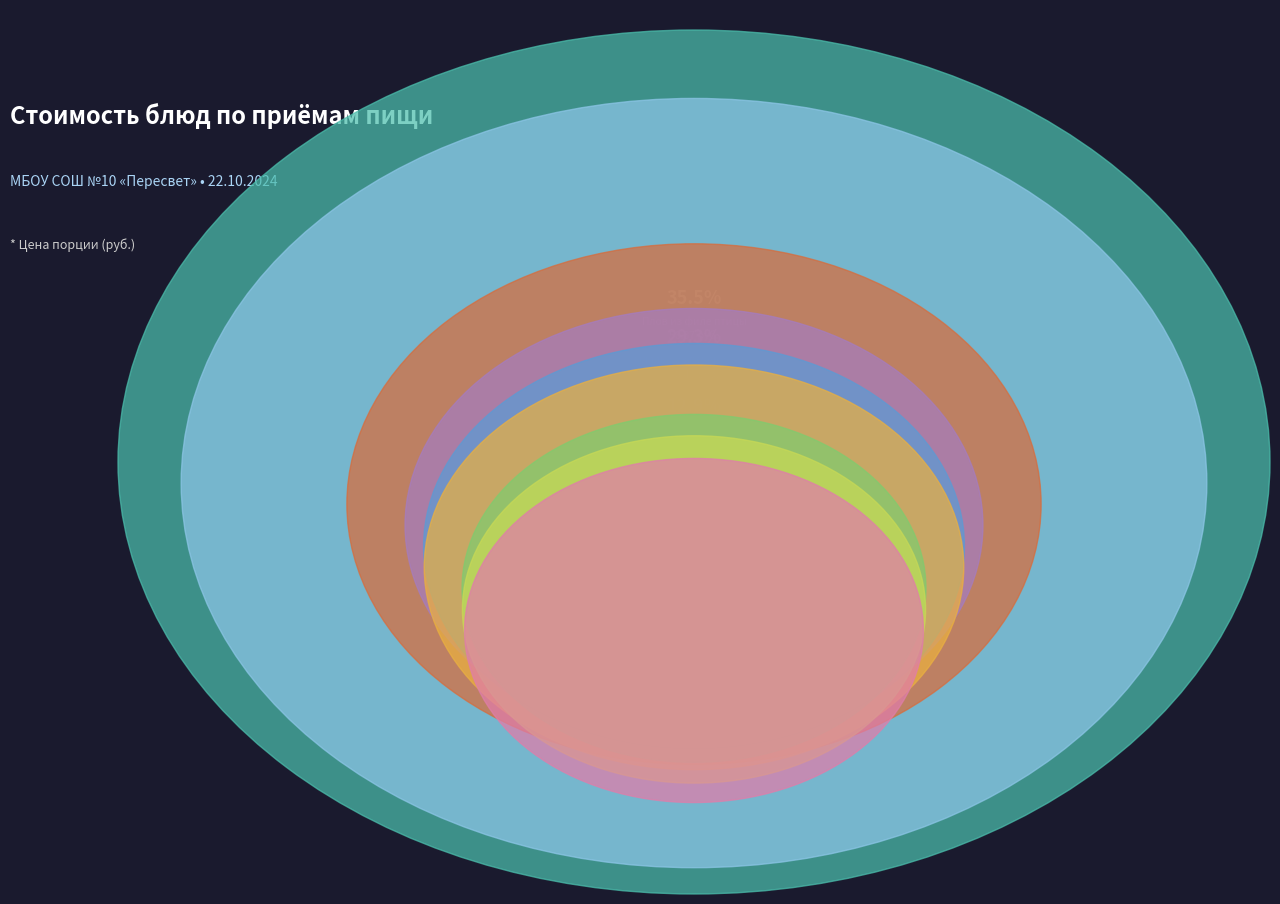

The Компот из кураги slice represents 7% of the pie. True or false?

True